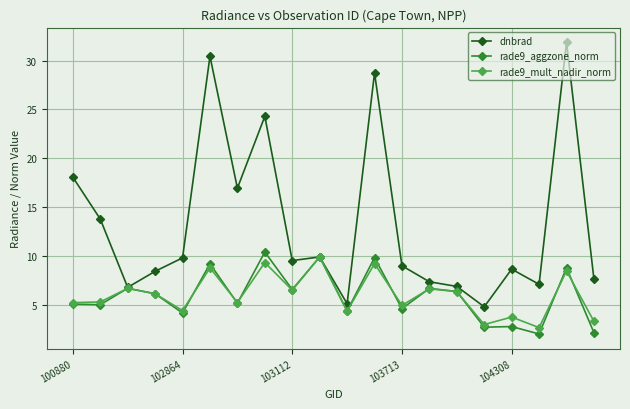

Which series has the largest range (max minus min)?

dnbrad